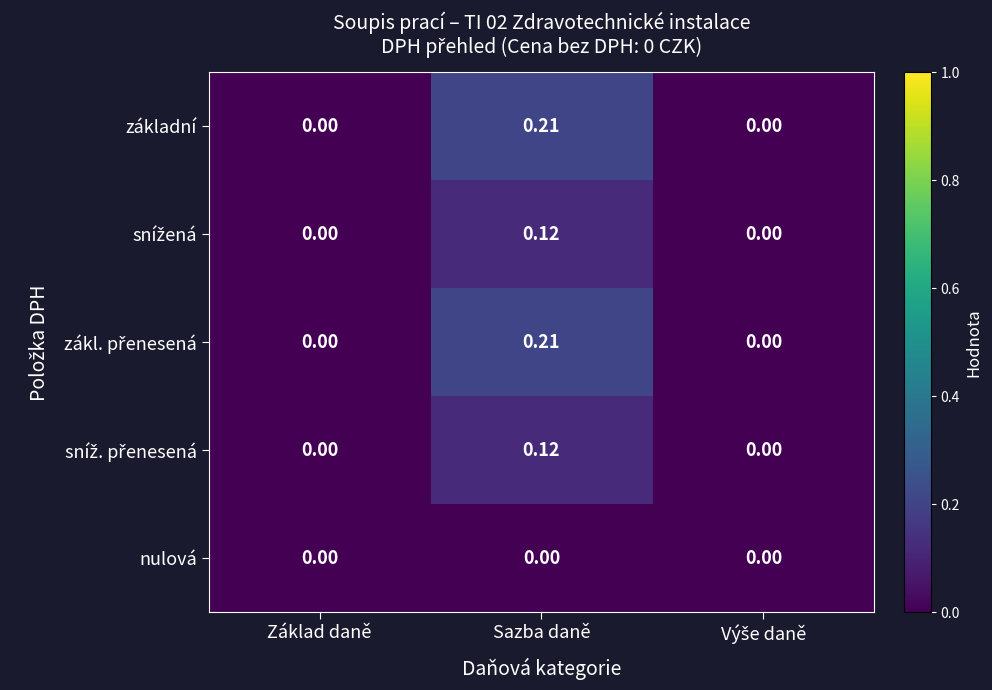

Which category has the highest value in the základní series?

Sazba daně